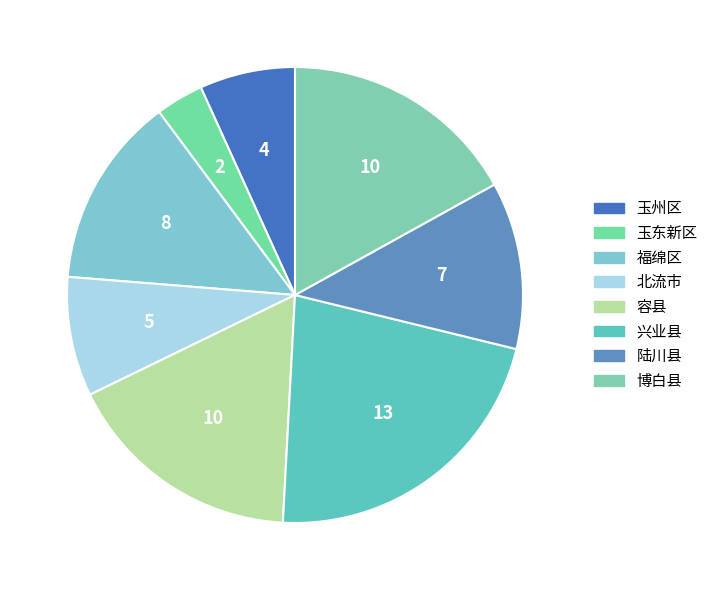

How many slices are in this pie chart?

8